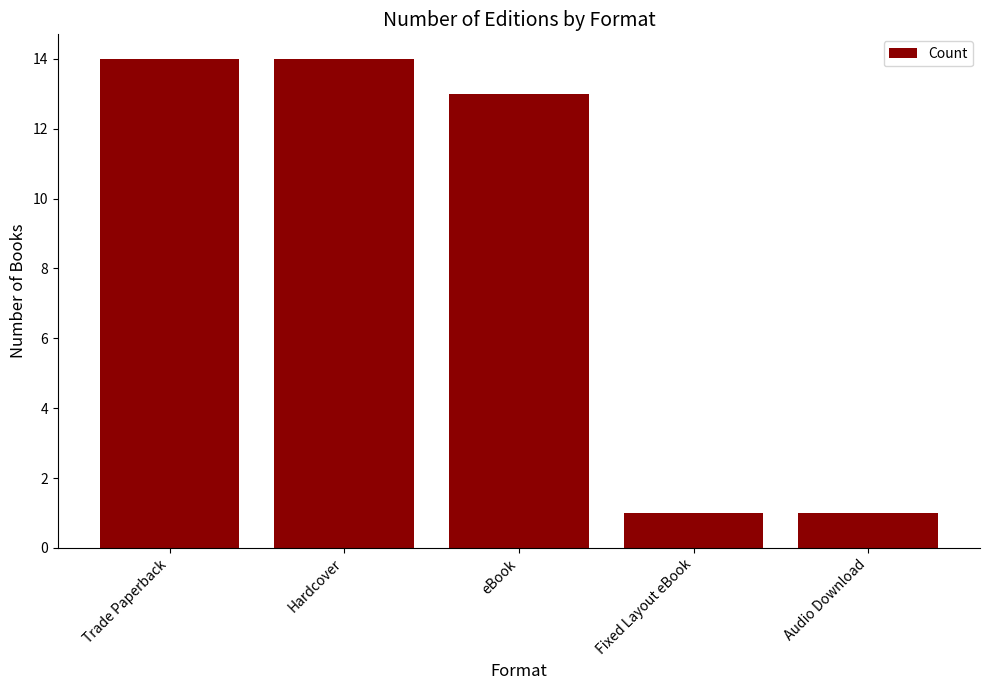

What is the ratio of the value at Fixed Layout eBook to the value at Audio Download?

1.0